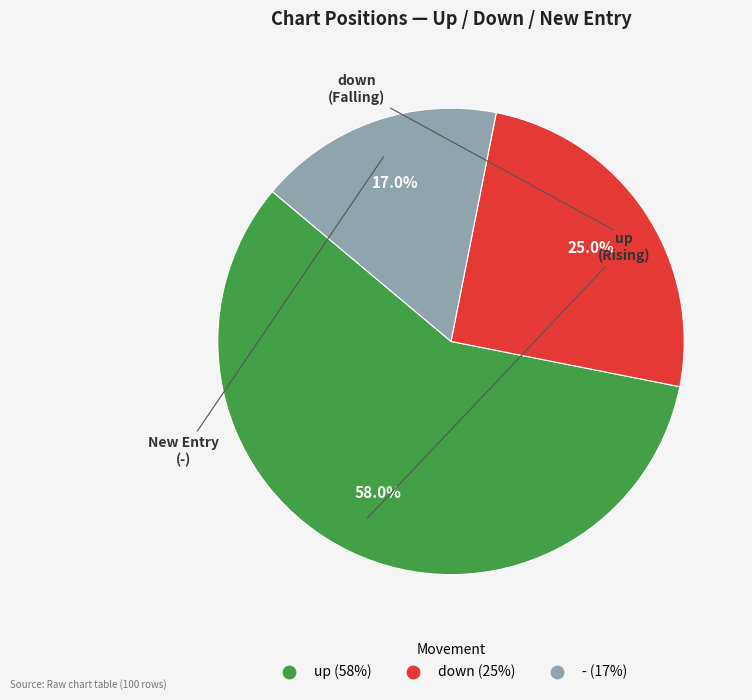

Rank the categories by value from highest to lowest.

up, down, -